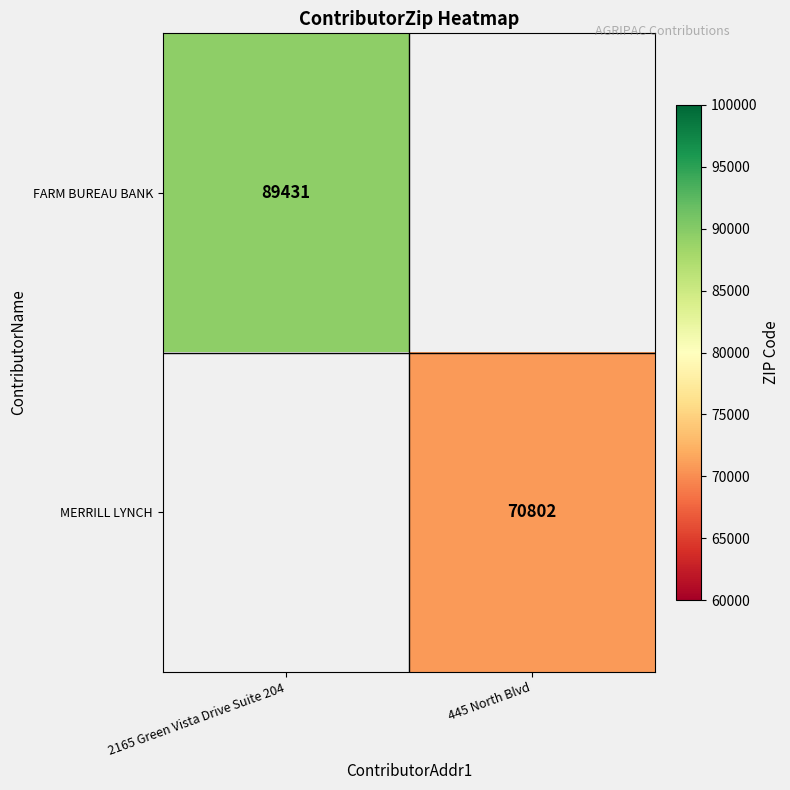

Is it true that FARM BUREAU BANK equals 27826 at 2165 Green Vista Drive Suite 204?

False